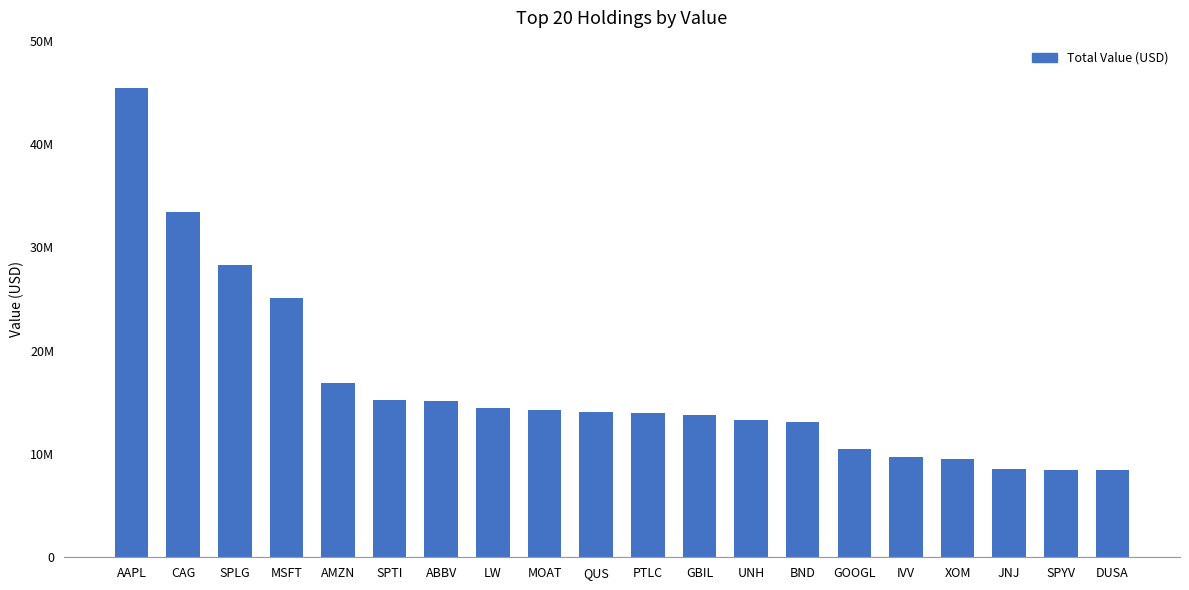

Where does the data first go above 14027000?

AAPL